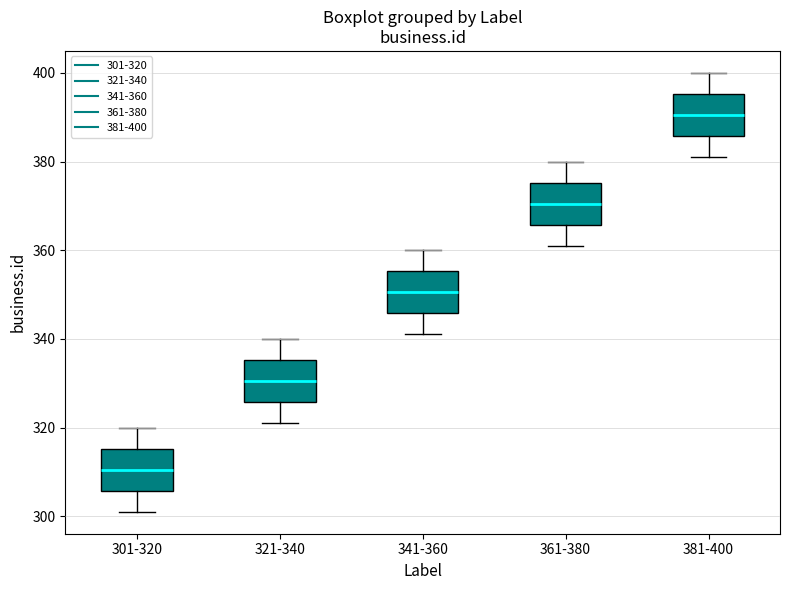

Reading left to right, transcribe this box plot: for each box, give where its median line is, the range the box spans, and where its two whiskers end, as read against the y-axis. The values are not printed on the chart, so give them approximately, as read against the axis.

301-320: median 310, box 306 to 316, whiskers 302 to 320
321-340: median 330, box 326 to 336, whiskers 322 to 340
341-360: median 350, box 346 to 356, whiskers 342 to 360
361-380: median 370, box 366 to 376, whiskers 362 to 380
381-400: median 390, box 386 to 396, whiskers 382 to 400